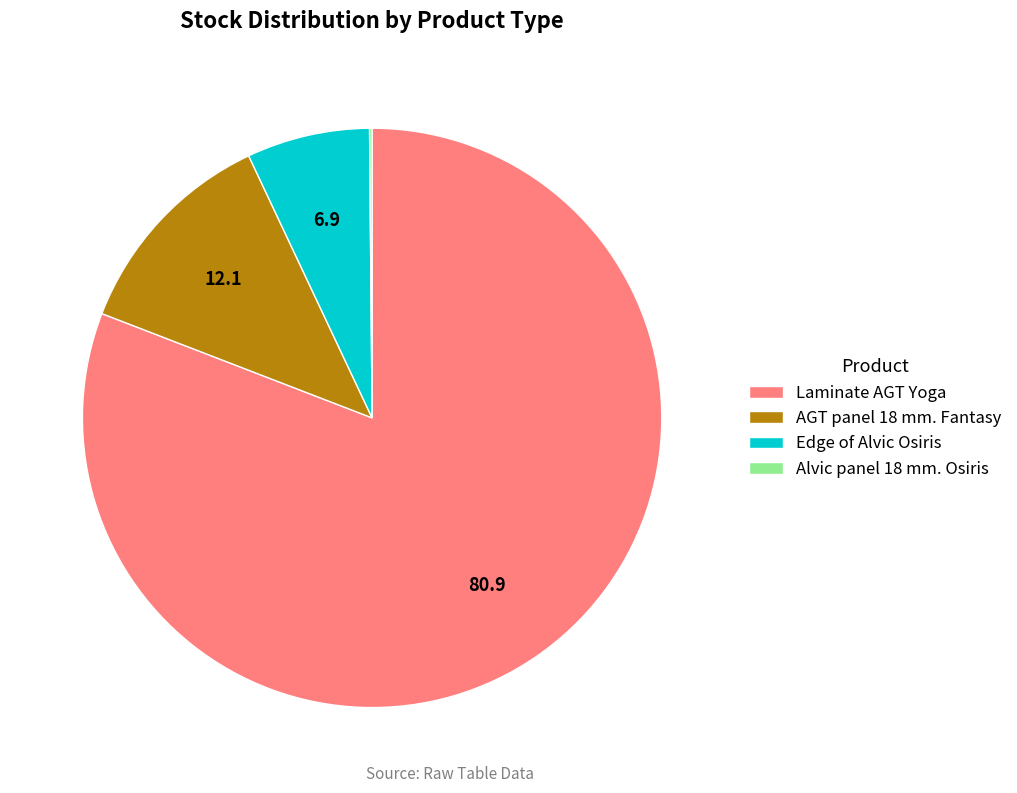

Do Edge of Alvic Osiris and Laminate AGT Yoga together represent more than half of the pie?

Yes